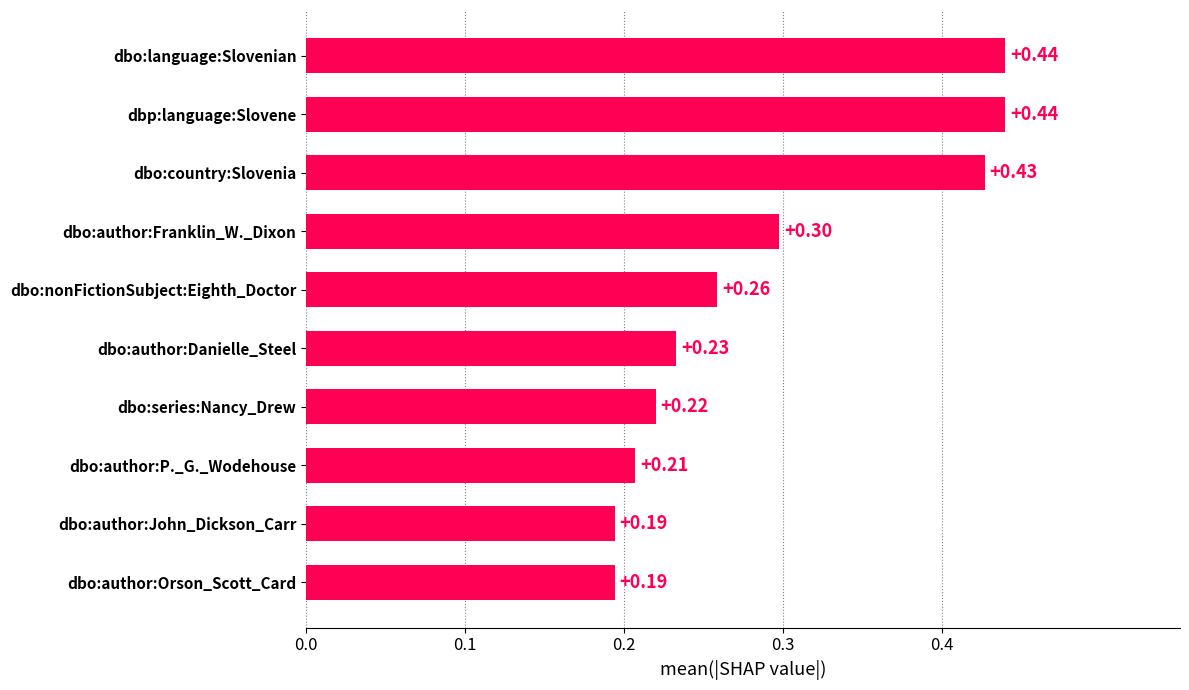

What is the average value?

0.3